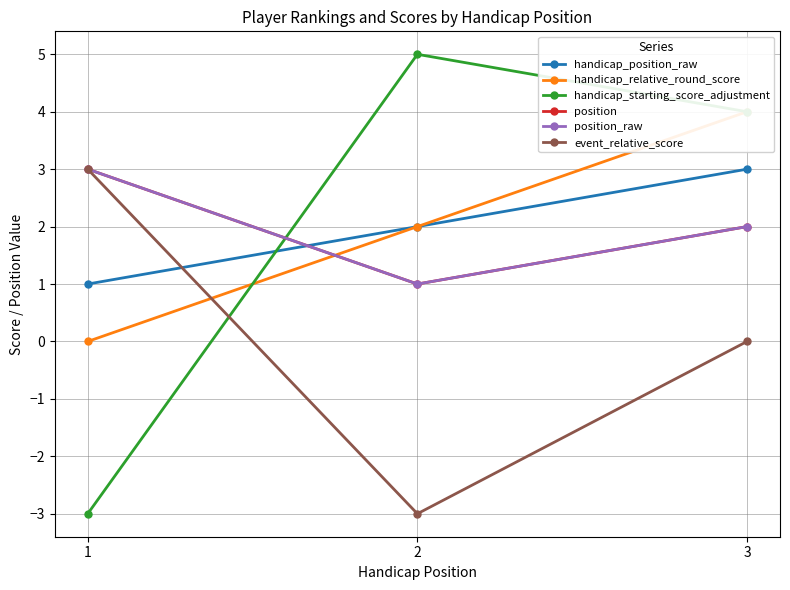

Rank the series by their maximum value, from lowest to highest.

handicap_position_raw, position, position_raw, event_relative_score, handicap_relative_round_score, handicap_starting_score_adjustment